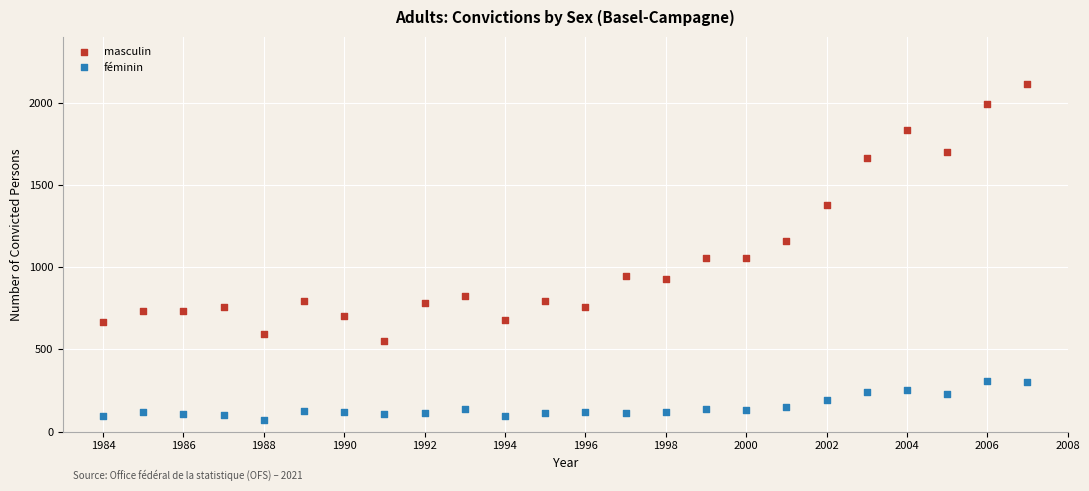

In the masculin series, what Y value is closest to 1333?

1378